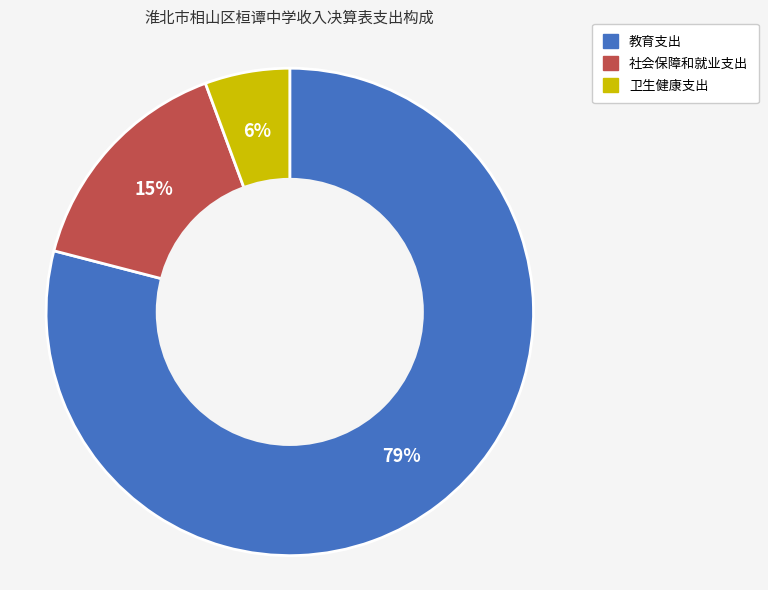

Is 社会保障和就业支出 the majority of the pie?

No